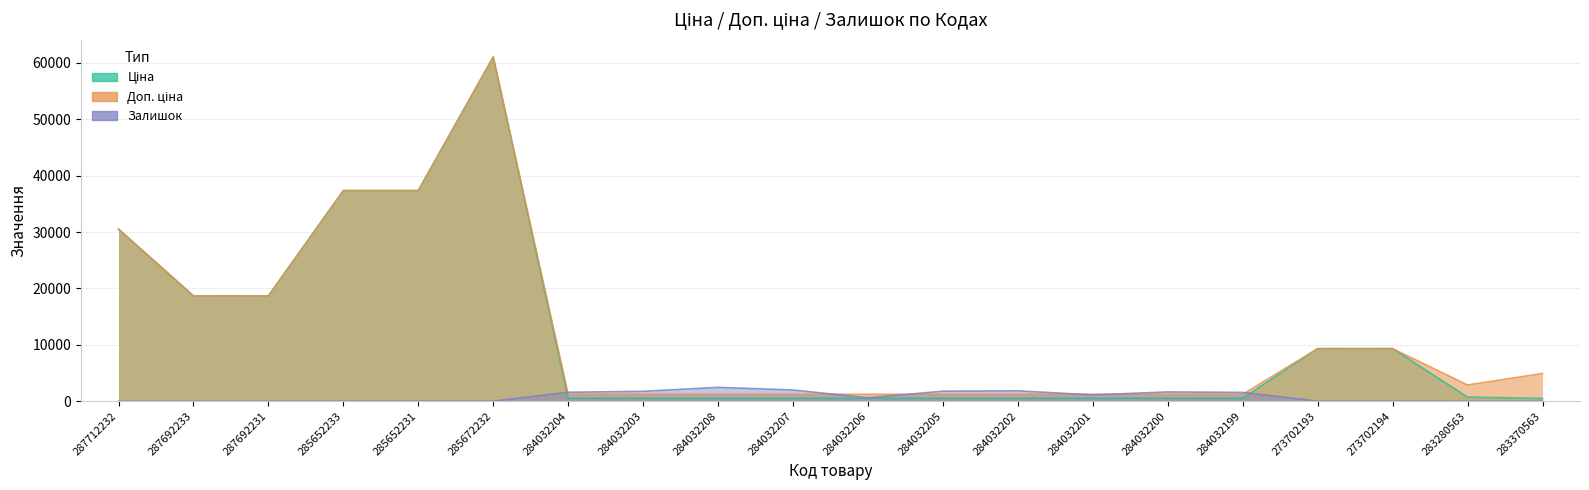

How many values in the Залишок series exceed 605?

9